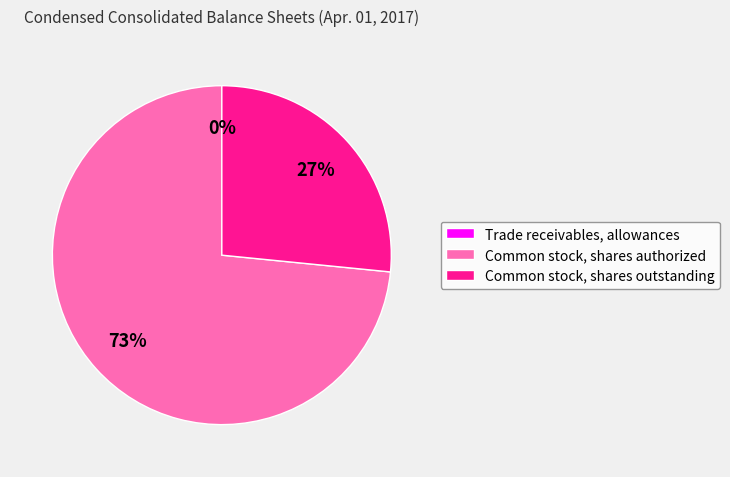

What is the majority slice?

Common stock, shares authorized